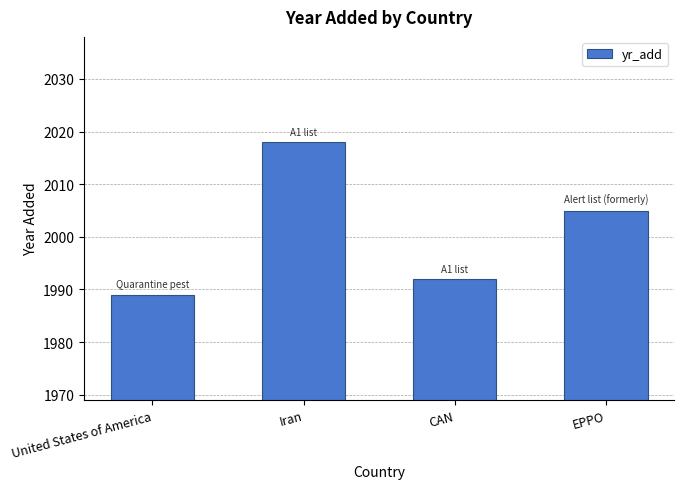

What is the sum of the values at EPPO and CAN?

3997